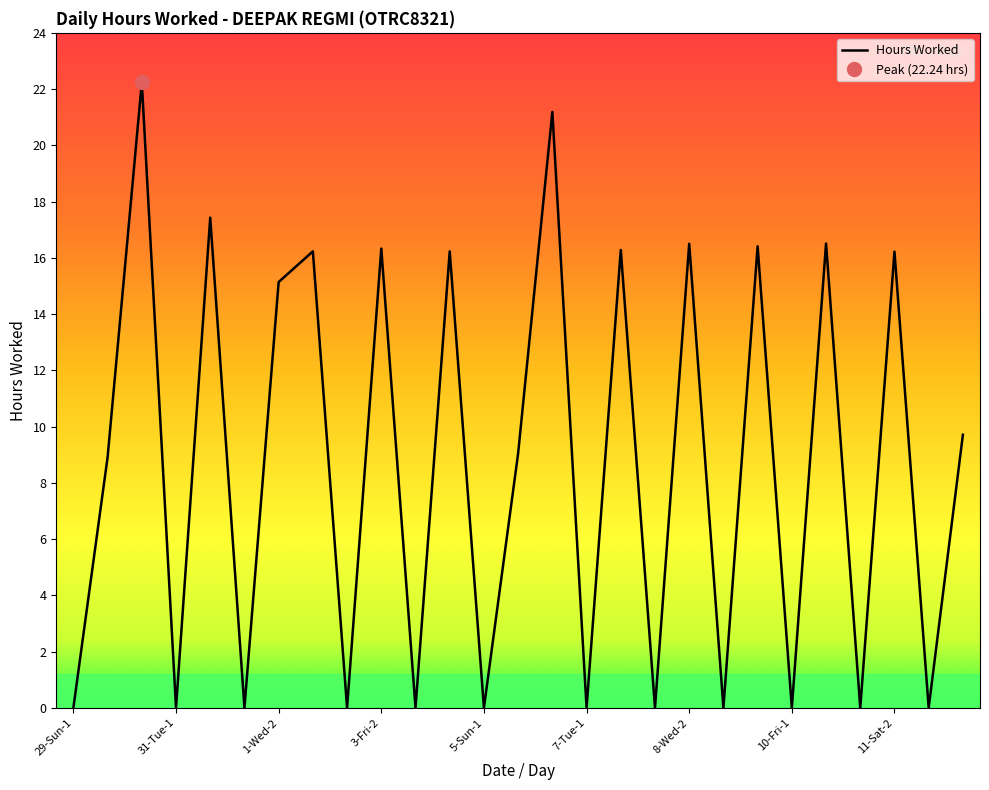

What is the label of the 25th point from the right?

30-Mon